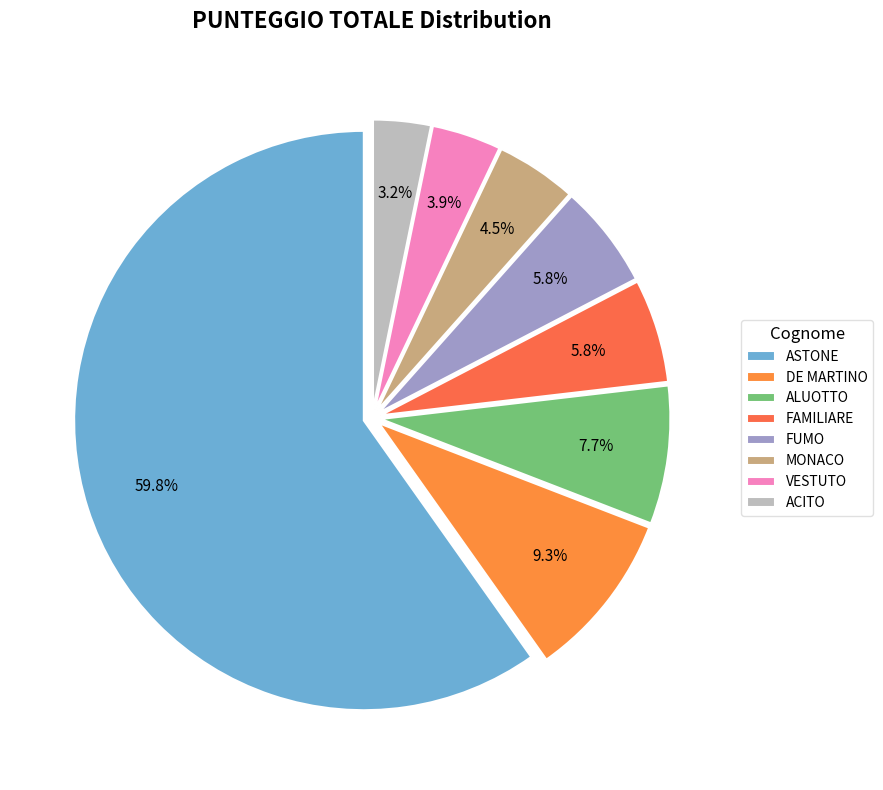

To the nearest percent, what portion does ACITO represent?

3%